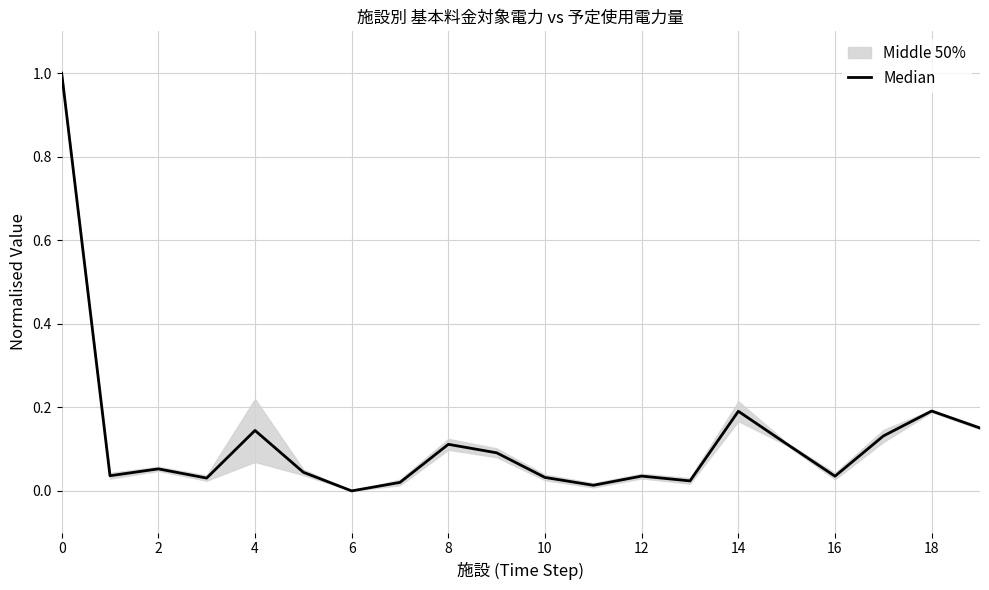

What is the difference between the maximum and minimum values?

1.0